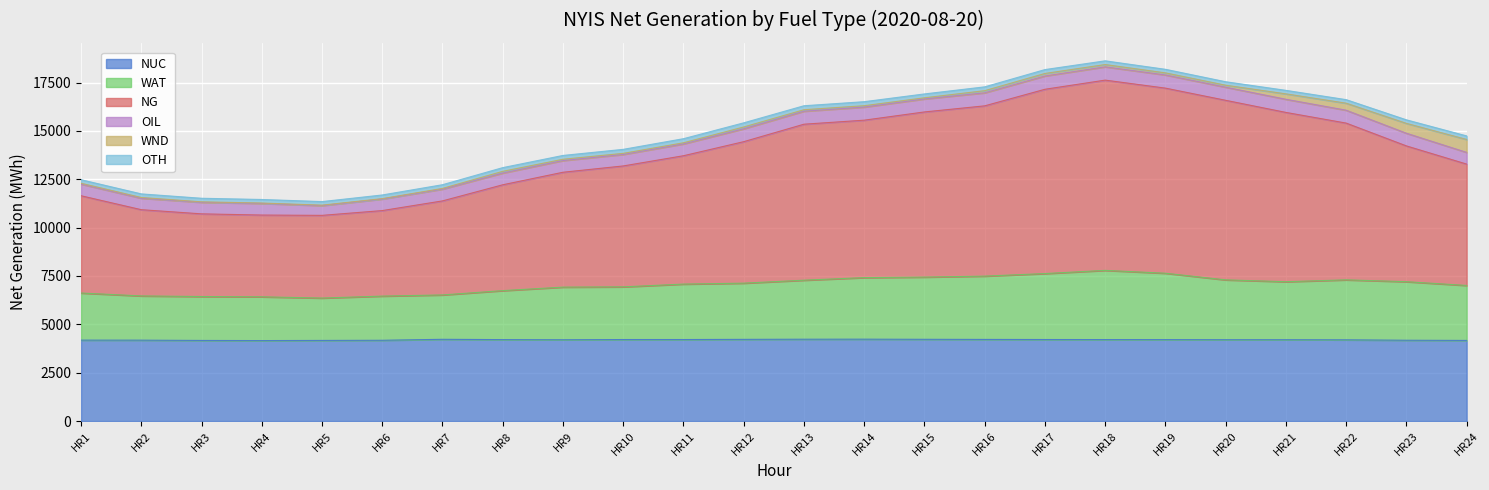

What are all the series names shown in the legend?

NUC, WAT, NG, OIL, WND, OTH